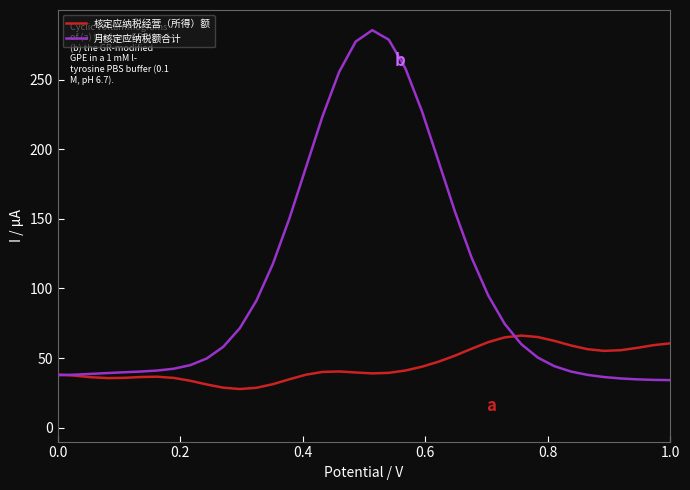

Which series has the largest total across all categories?

月核定应纳税额合计